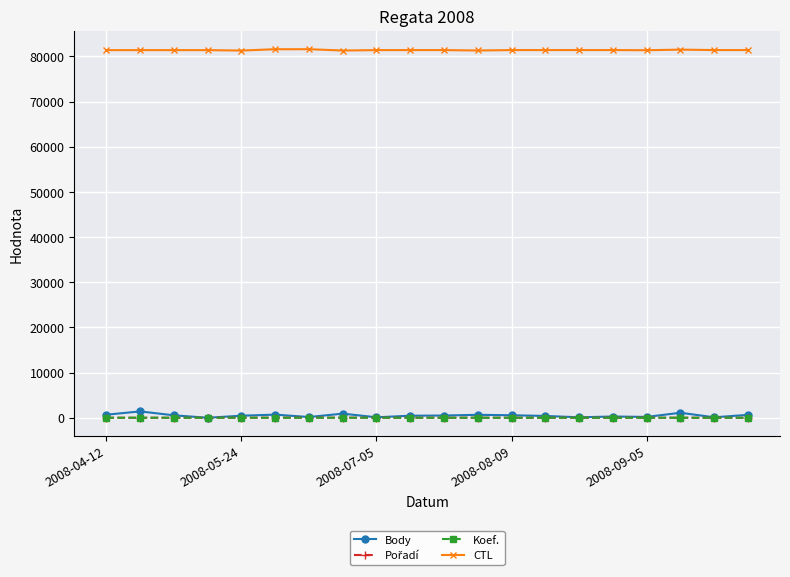

Which series has the widest spread of values?

Body